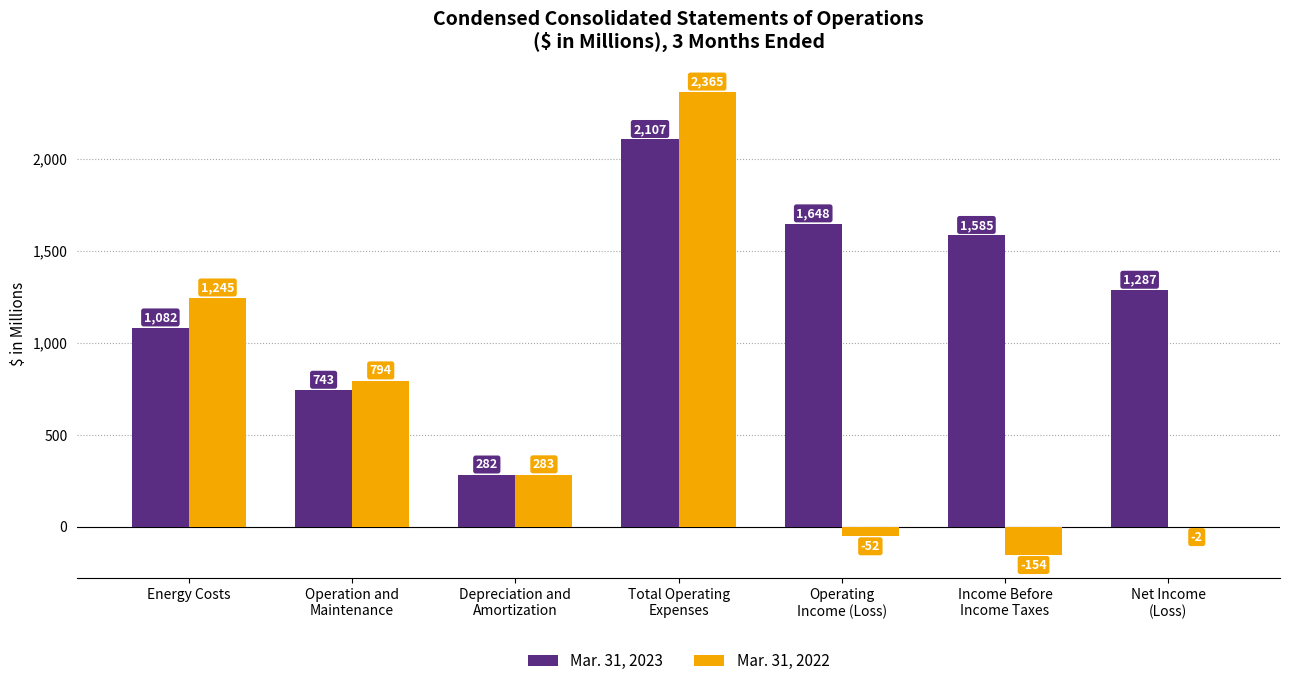

How many distinct data groups are displayed?

2